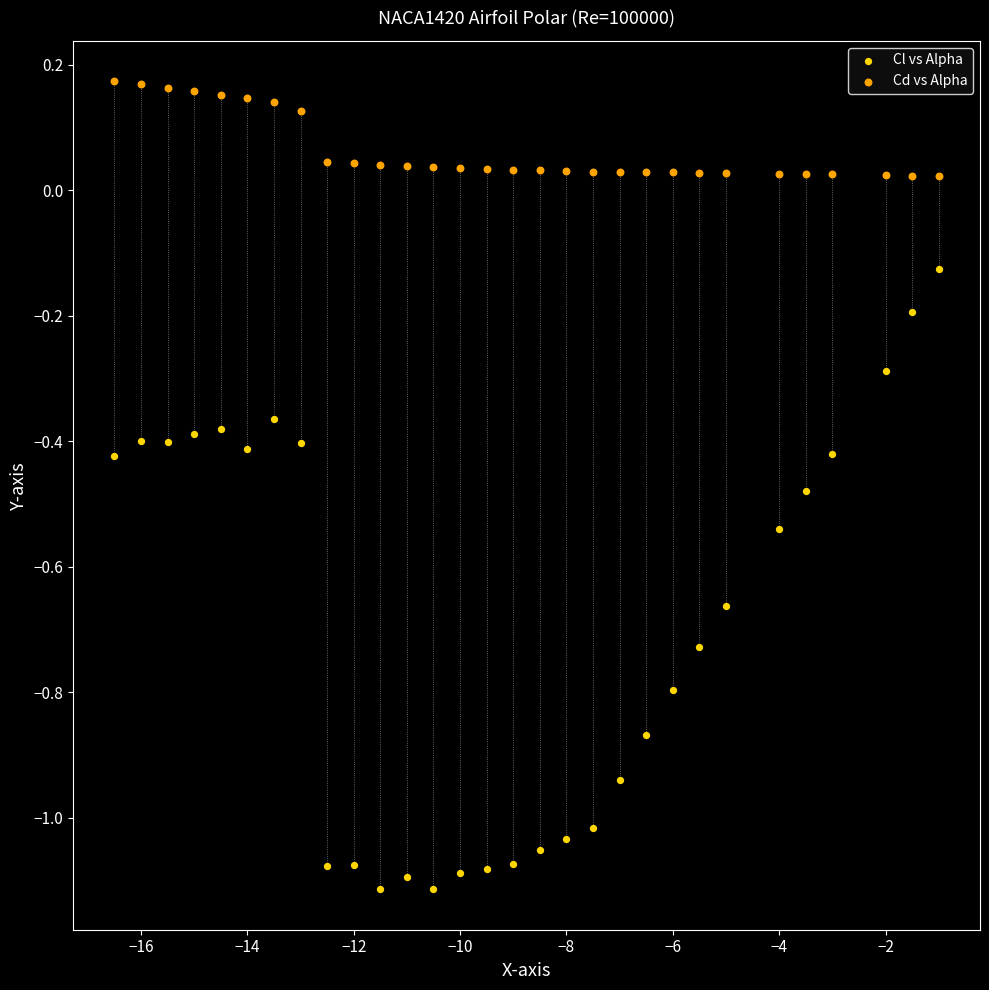

Across all data points, what is the range of X values (max minus min)?

15.5